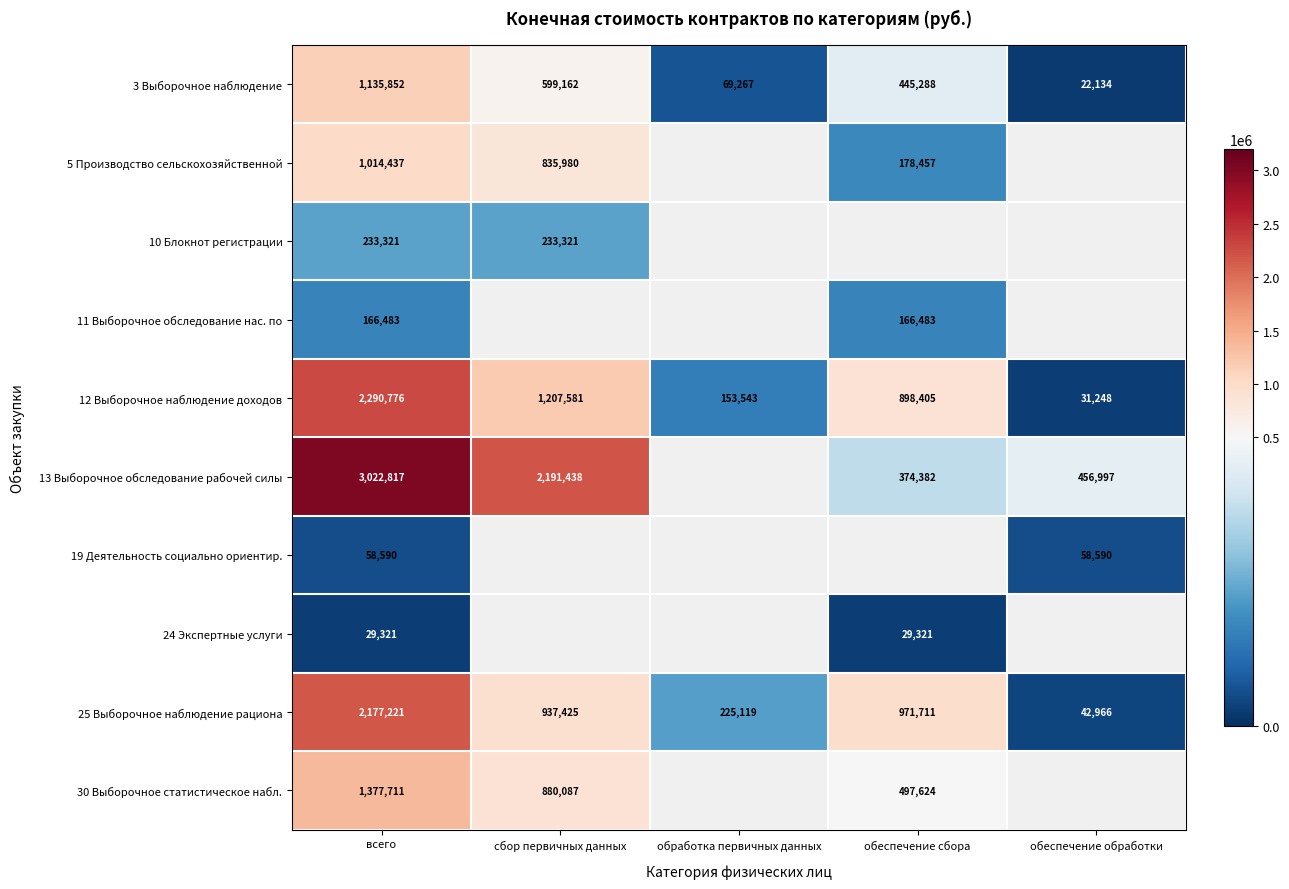

What is the greatest value displayed?

3022817.2